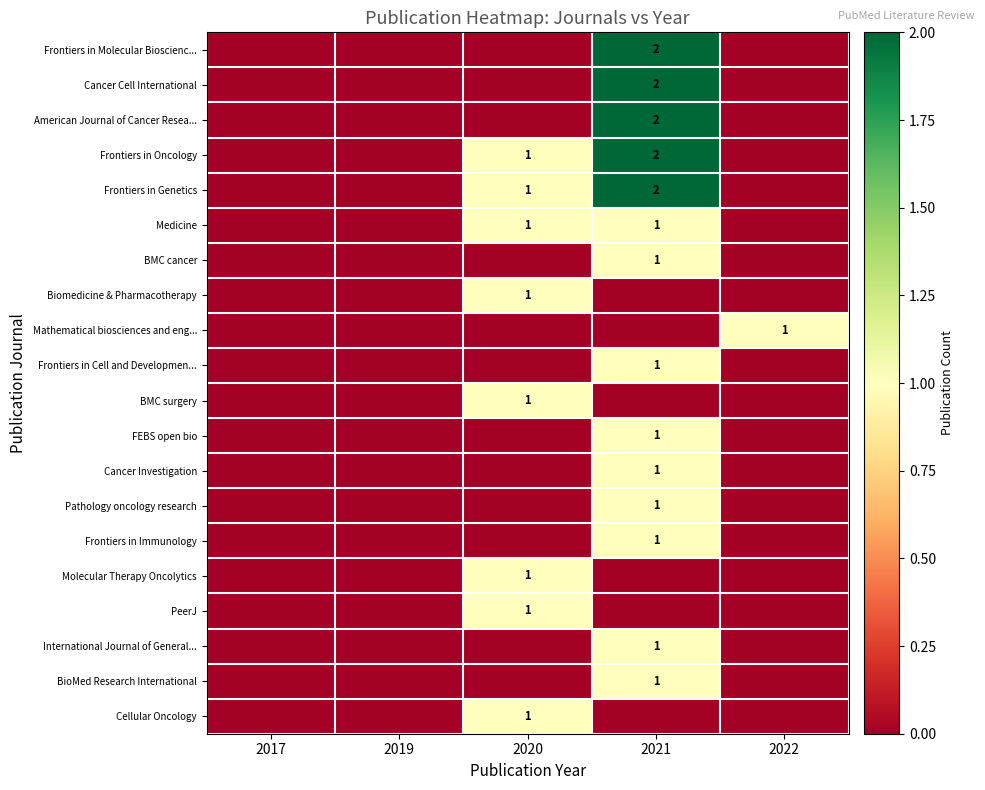

At how many categories does at least one series exceed 0?

3